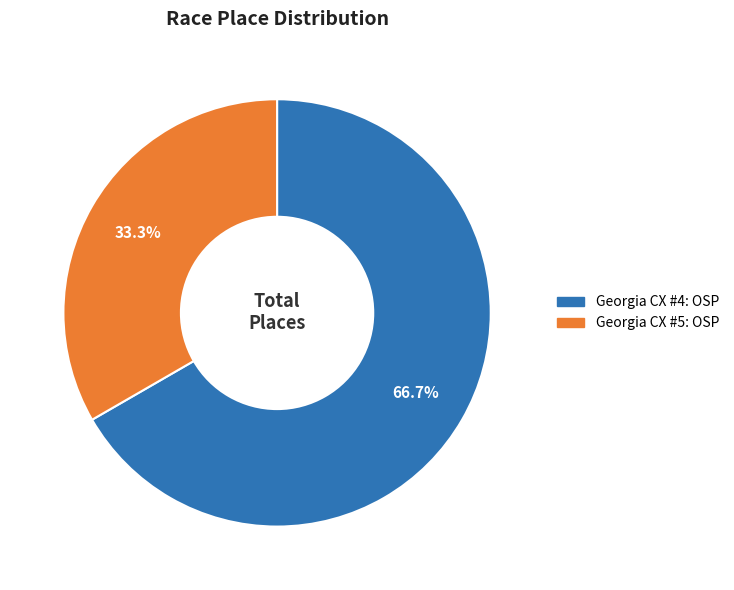

Is it true that Georgia CX #5: OSP is 18% of the pie?

False